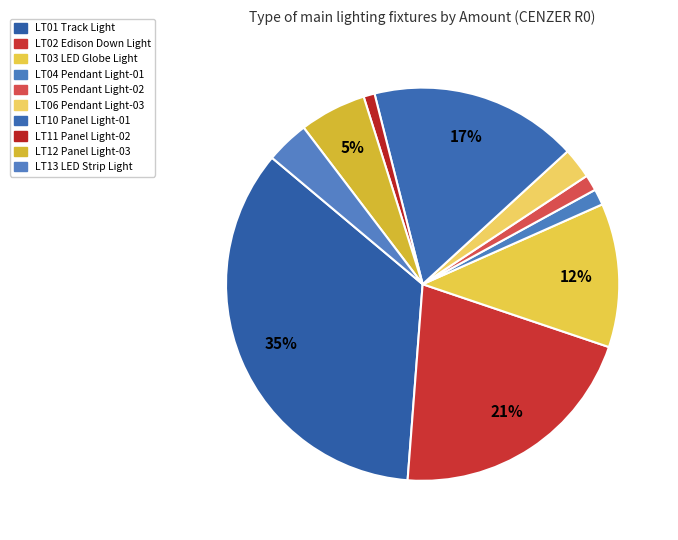

Combined, do LT13 LED Strip Light and LT05 Pendant Light-02 account for over 50%?

No